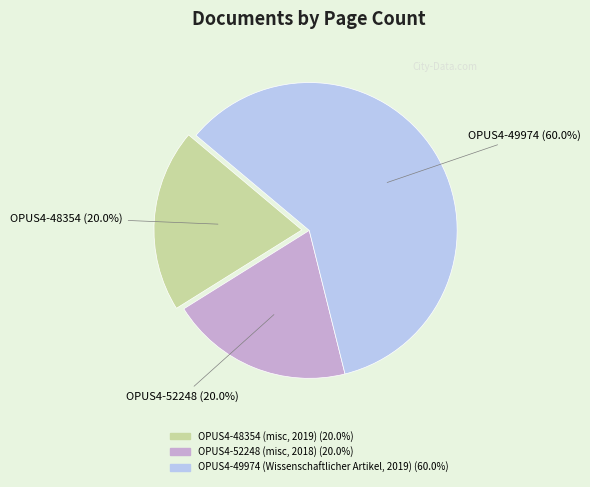

Is it true that OPUS4-52248 (misc, 2018) is 11% of the pie?

False